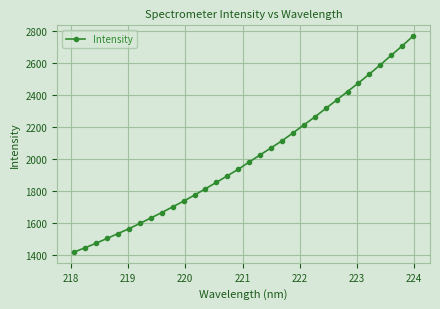

What is the maximum value shown in the chart?

2766.5